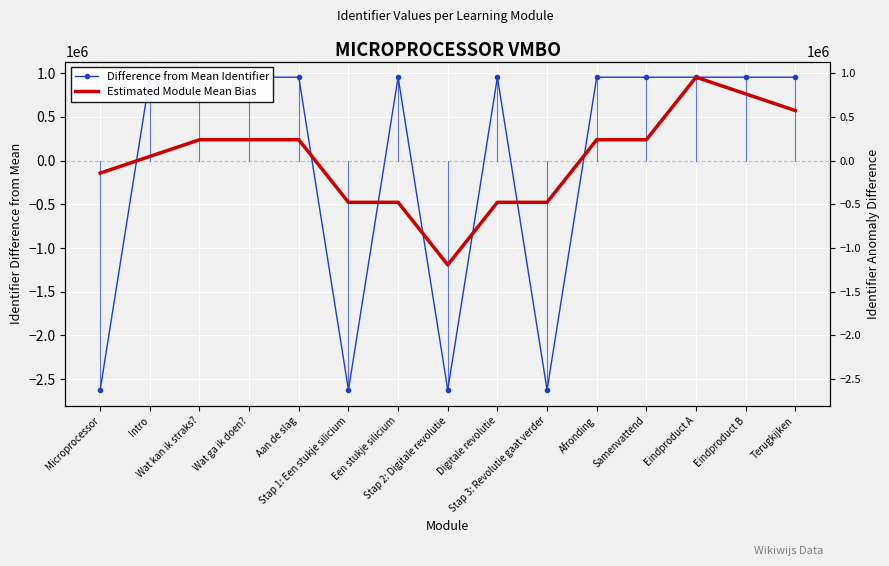

How many lines are shown in the chart?

2